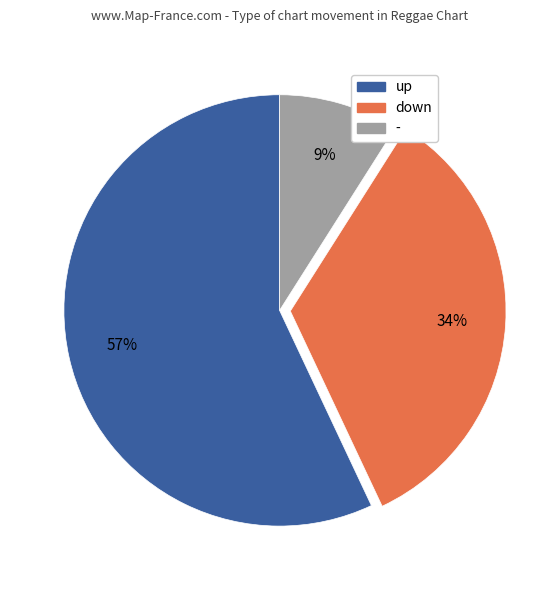

Rank the categories by value from lowest to highest.

-, down, up